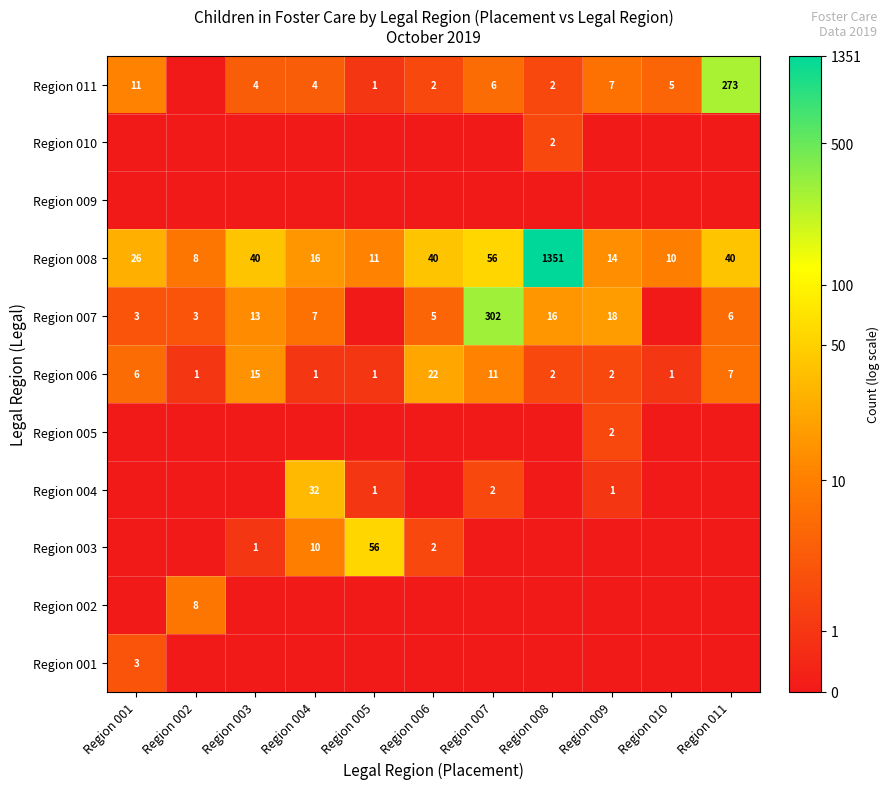

Is it true that Region 006 equals 6 at Region 007?

False